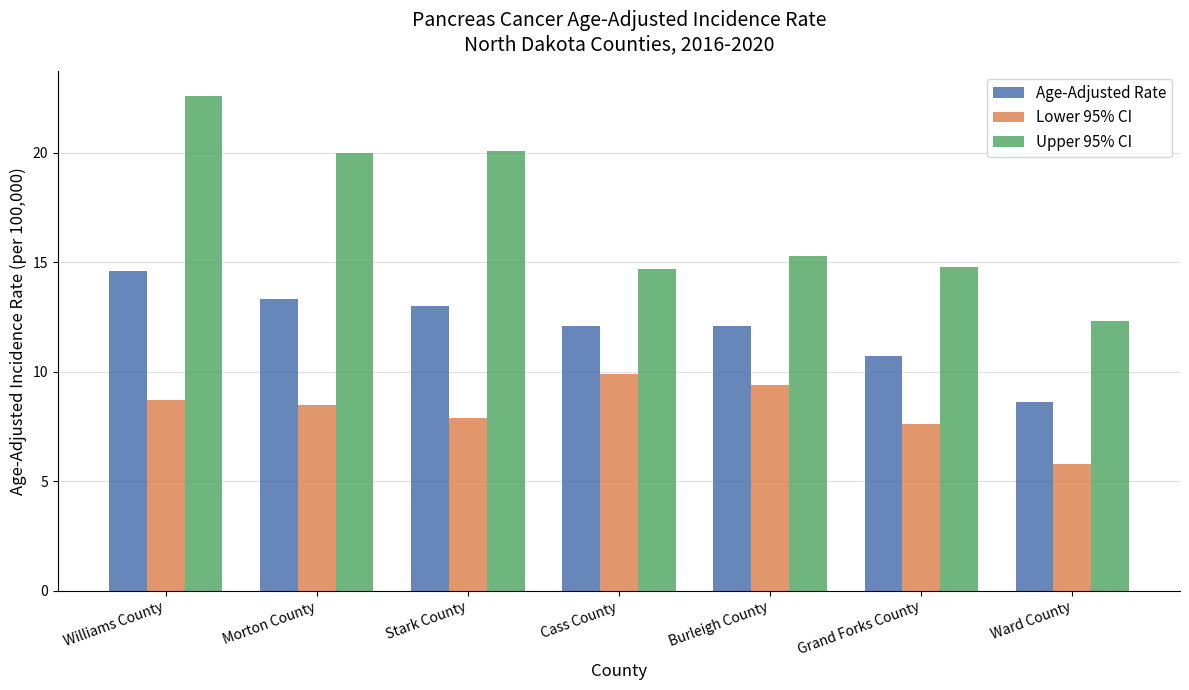

Is it true that Age-Adjusted Rate equals 8.0 at Burleigh County?

False